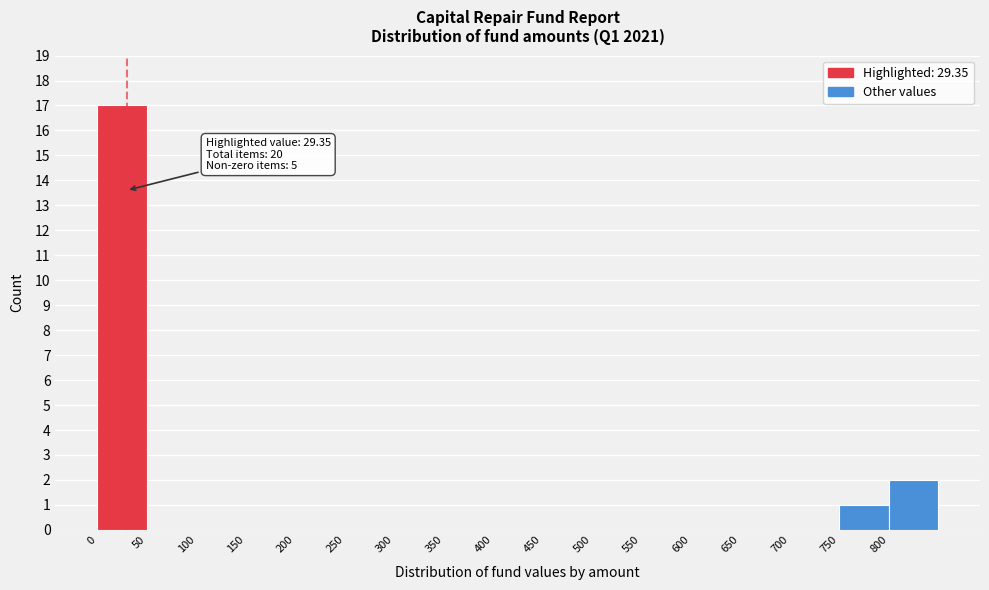

Over which range of the x-axis is the bar tallest?

0 to 50